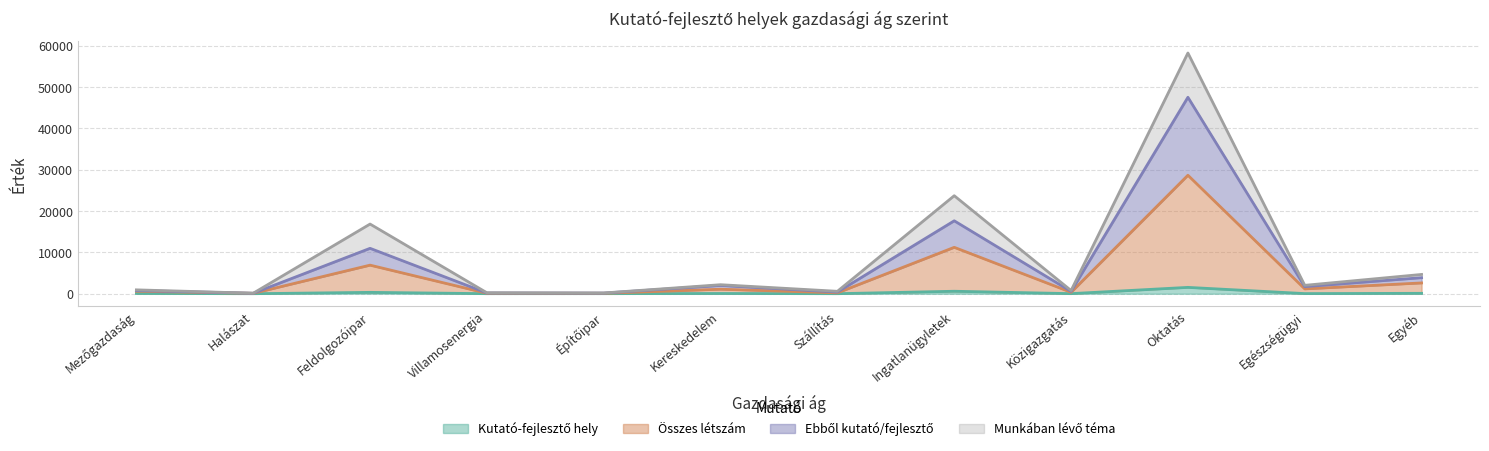

True or false: Kutató-fejlesztő hely and Összes létszám cross at least once.

False